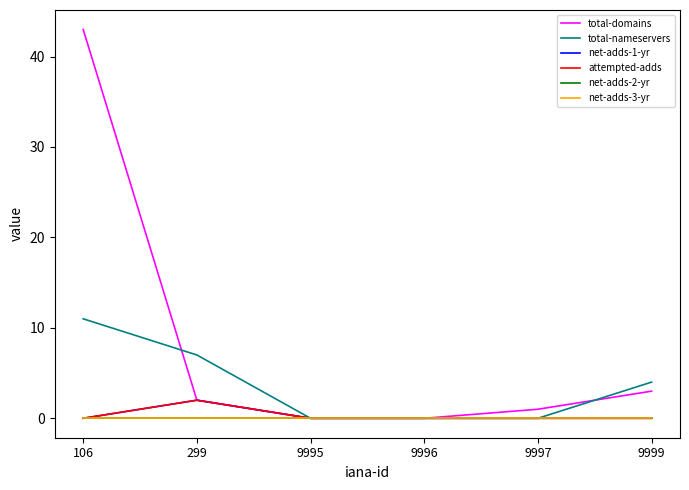

Which has a higher value, 106 or 9997?

106